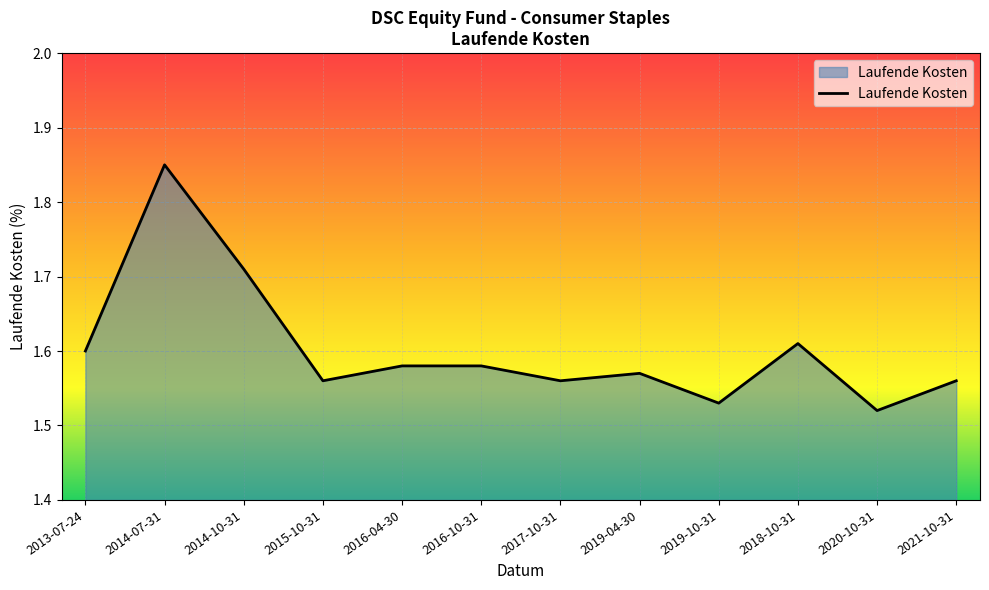

What position from the left is 2019-04-30?

8